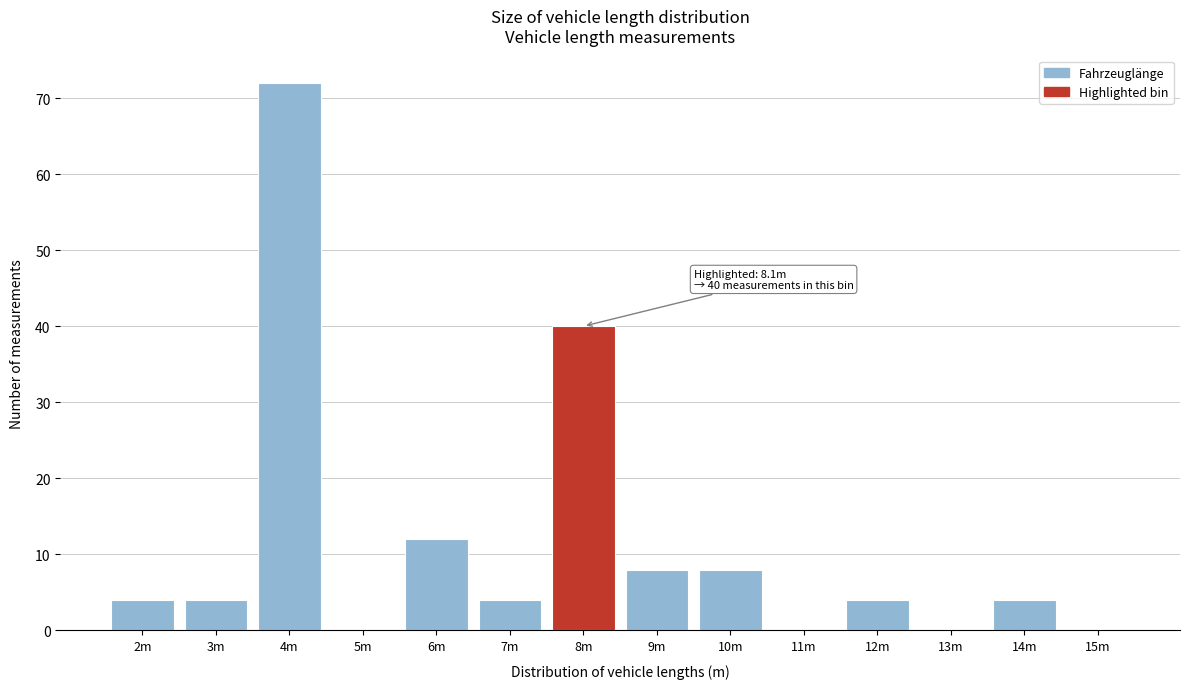

Reading right to left, transcribe all the data shown in this chart.

15m=0	14m=4	13m=0	12m=4	11m=0	10m=8	9m=8	8m=40	7m=4	6m=12	5m=0	4m=72	3m=4	2m=4